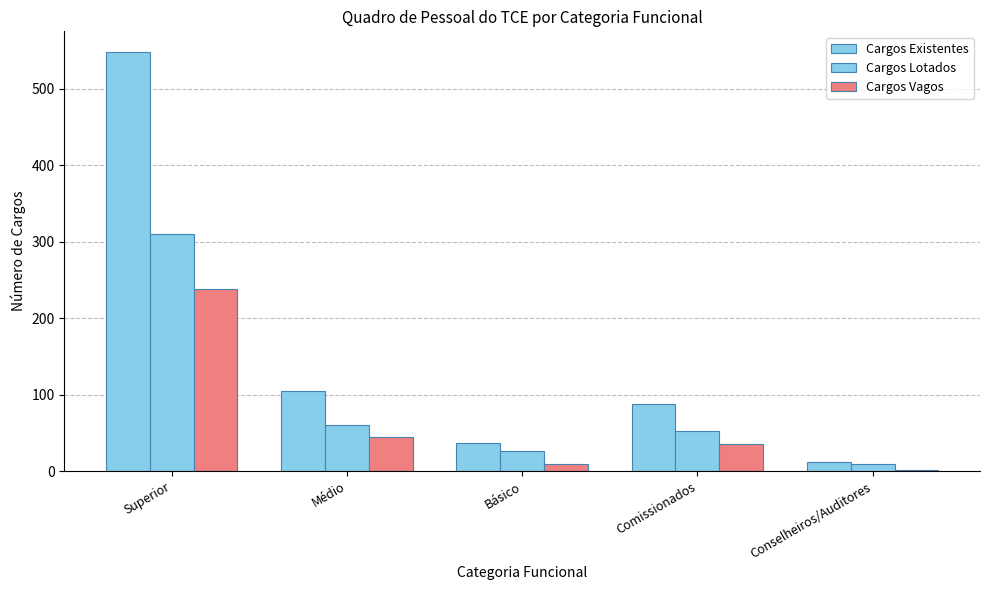

Count the number of categories in the chart.

5